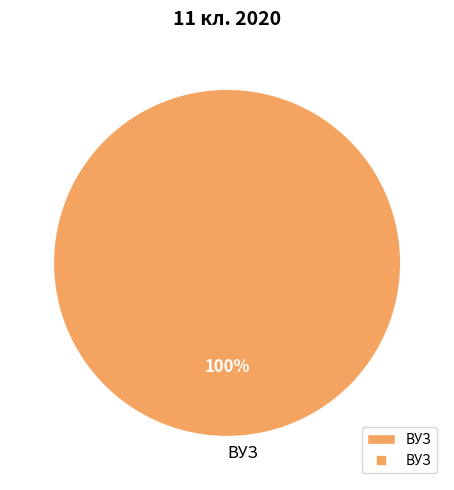

Is there any slice that represents more than half of the pie?

Yes